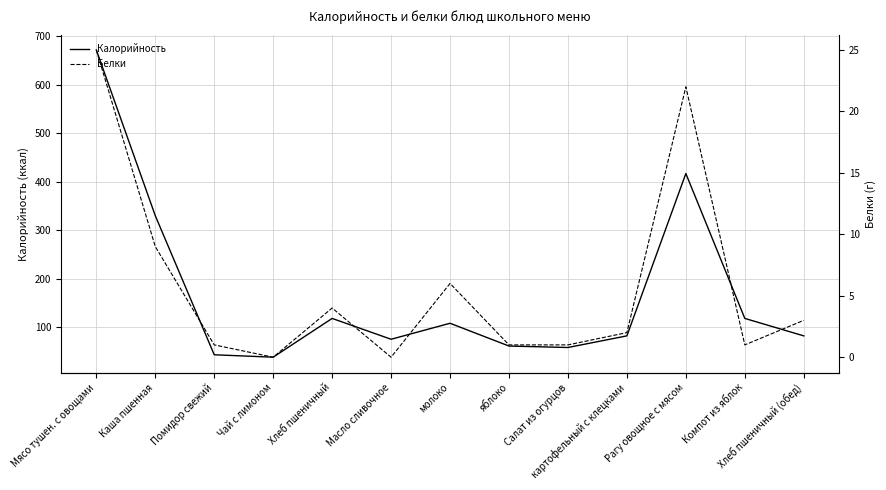

Reading right to left, extract all data points from this chart.

Калорийность: Хлеб пшеничный (обед)=82	Компот из яблок=118	Рагу овощное с мясом=417	картофельный с клецками=82	Салат из огурцов=58	яблоко=61	молоко=108	Масло сливочное=75	Хлеб пшеничный=118	Чай с лимоном=38	Помидор свежий=43	Каша пшенная=330	Мясо тушен. с овощами=672
Белки: Хлеб пшеничный (обед)=3	Компот из яблок=1	Рагу овощное с мясом=22	картофельный с клецками=2	Салат из огурцов=1	яблоко=1	молоко=6	Масло сливочное=0	Хлеб пшеничный=4	Чай с лимоном=0	Помидор свежий=1	Каша пшенная=9	Мясо тушен. с овощами=25